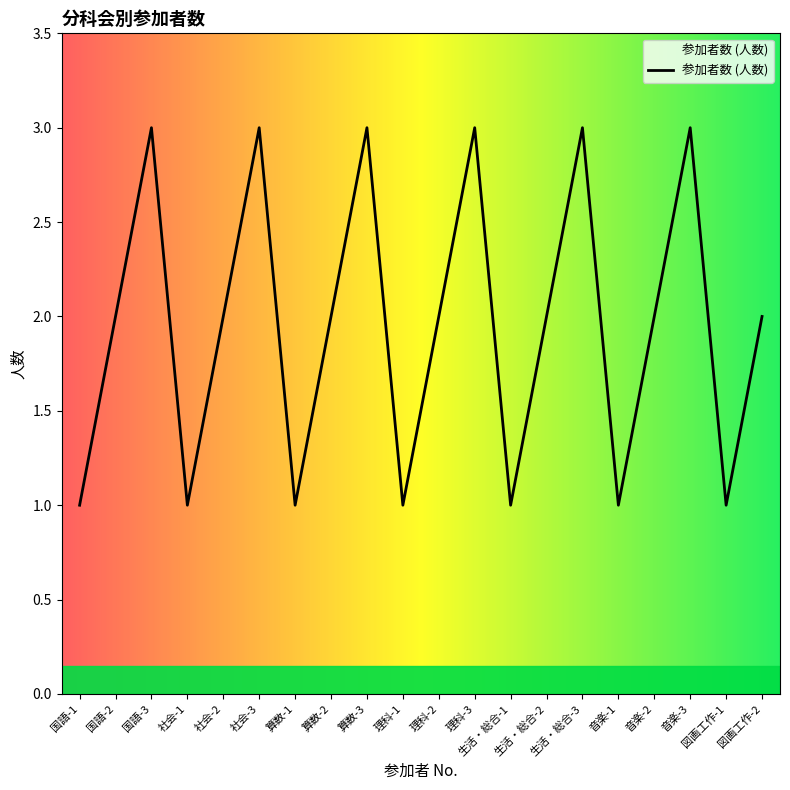

What is the difference between the maximum and second lowest values?

2